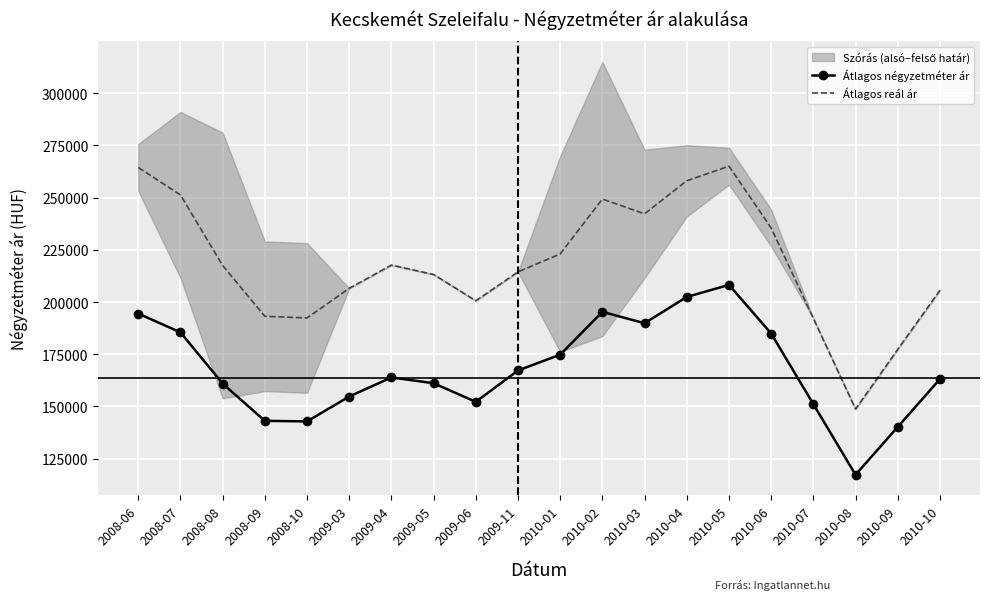

Reading left to right, list all the values displayed in this chart.

Átlagos négyzetméter ár: 2008-06=194465	2008-07=185477	2008-08=160926	2008-09=143101	2008-10=142823	2009-03=154745	2009-04=163888	2009-05=161111	2009-06=152182	2009-11=167234	2010-01=174795	2010-02=195298	2010-03=189858	2010-04=202435	2010-05=208223	2010-06=184924	2010-07=151098	2010-08=117272	2010-09=140181	2010-10=163091
Átlagos reál ár: 2008-06=264446	2008-07=251297	2008-08=217501	2008-09=193173	2008-10=192387	2009-03=206560	2009-04=217714	2009-05=213193	2009-06=200597	2009-11=214434	2010-01=223030	2010-02=249335	2010-03=242250	2010-04=258074	2010-05=265071	2010-06=235479	2010-07=192184	2010-08=148733	2010-09=177330	2010-10=205606